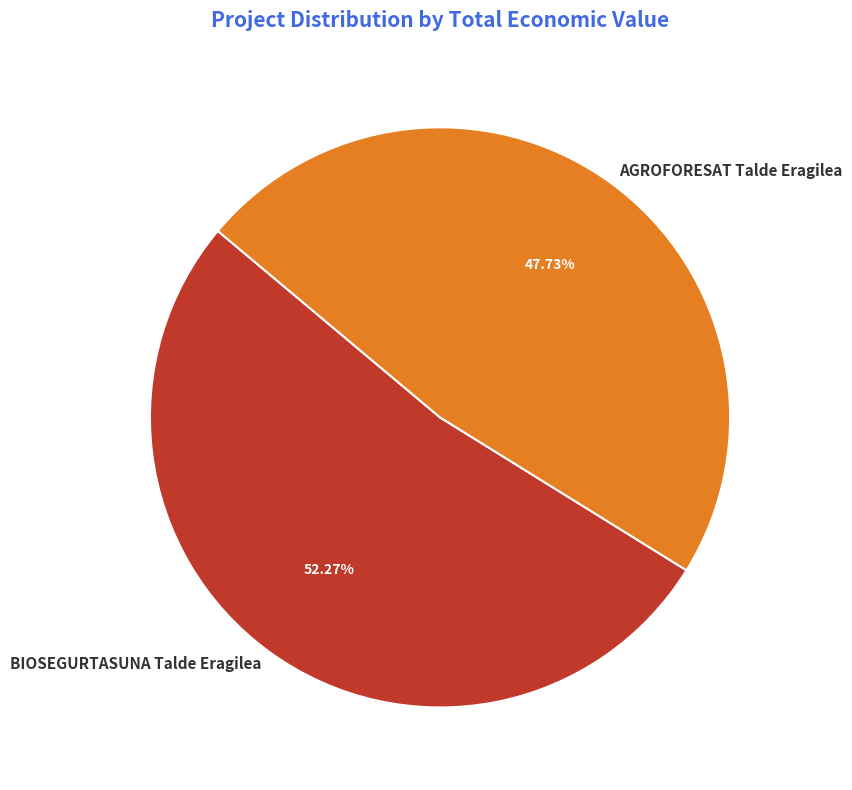

To the nearest percent, what is the average slice percentage?

50%